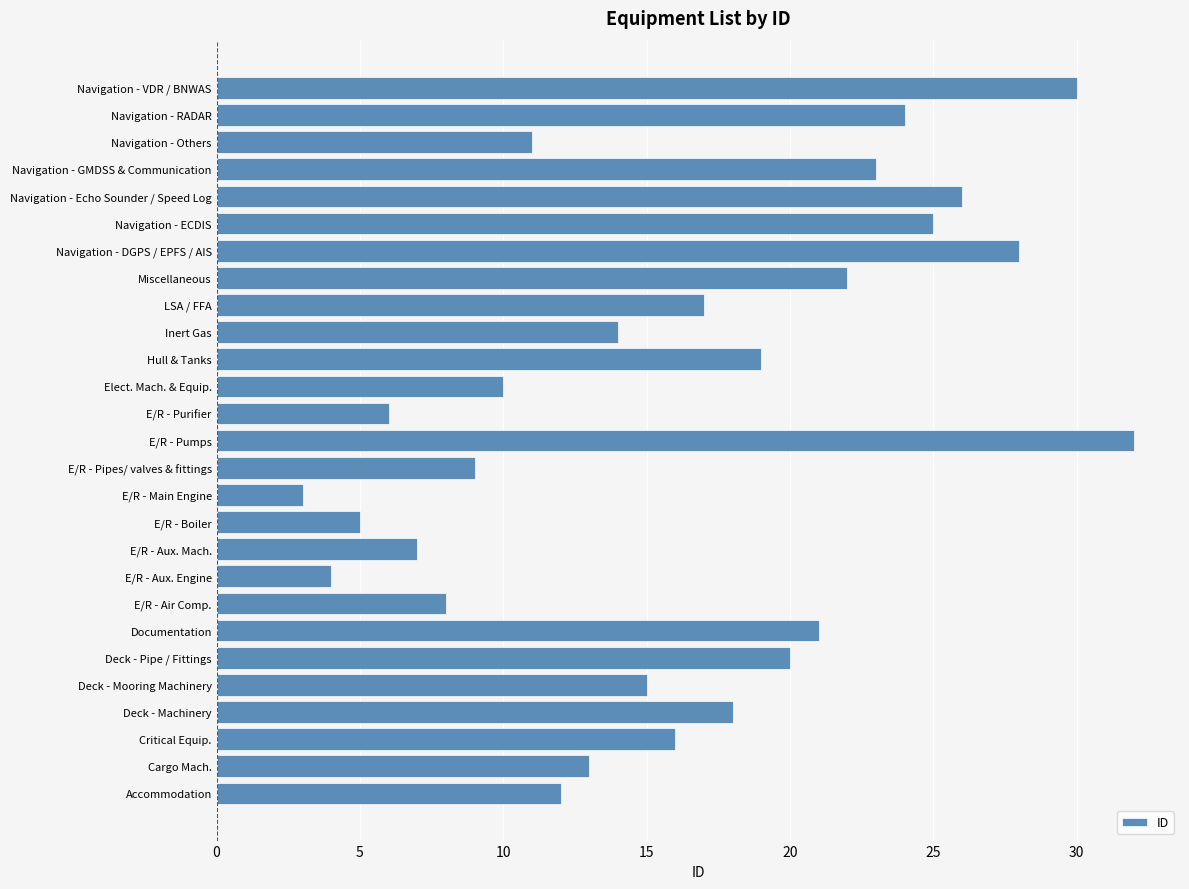

What is the greatest value displayed?

32